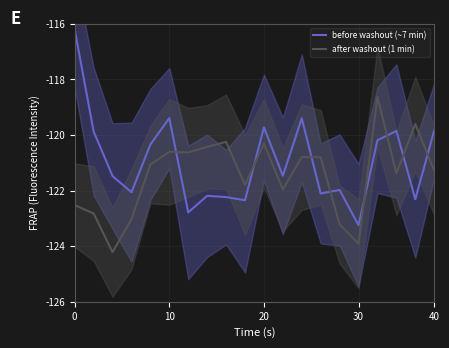

Which series has the widest spread of values?

before washout (~7 min)